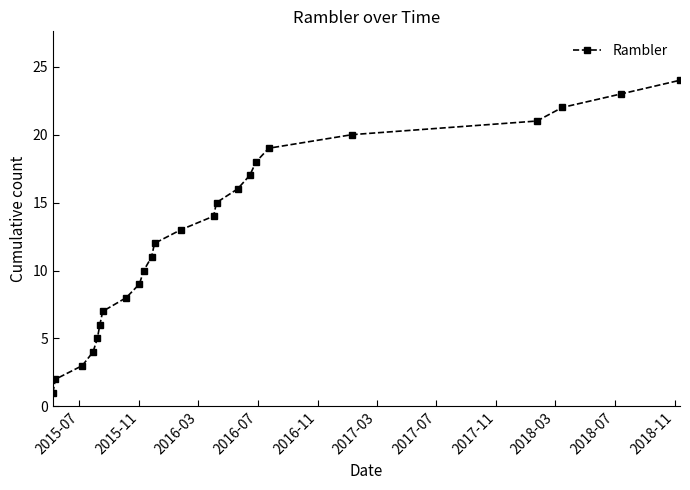

How many series are shown in this chart?

1